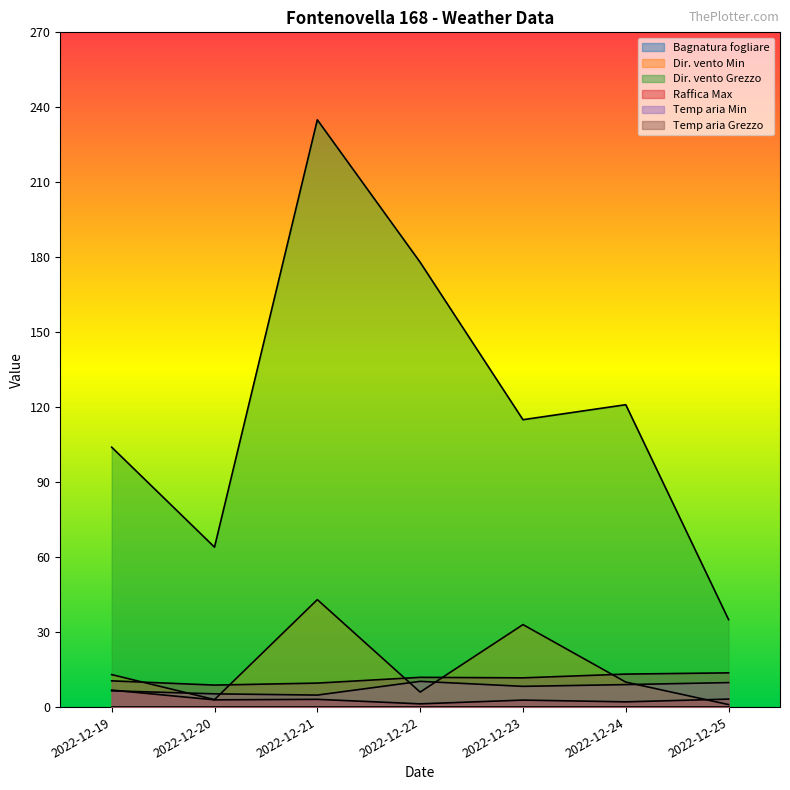

True or false: Dir. vento Min and Raffica Max intersect in this chart.

True